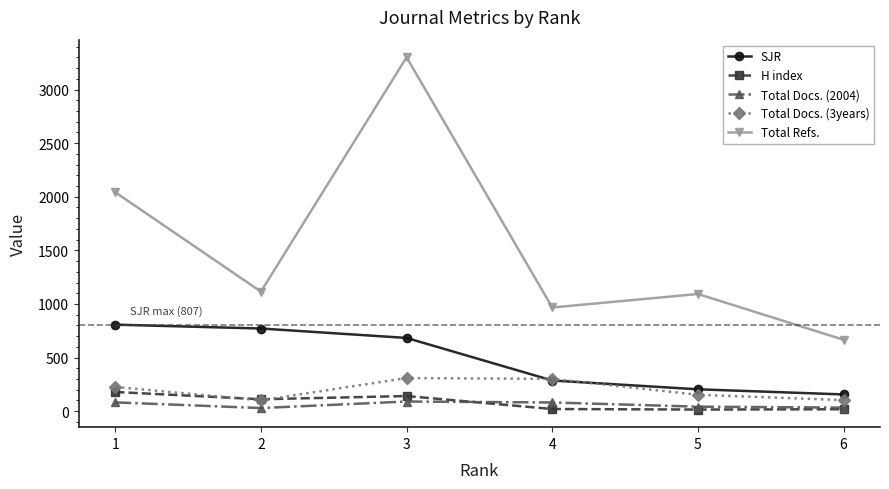

The value of Total Docs. (2004) at 3 is 90. True or false?

True